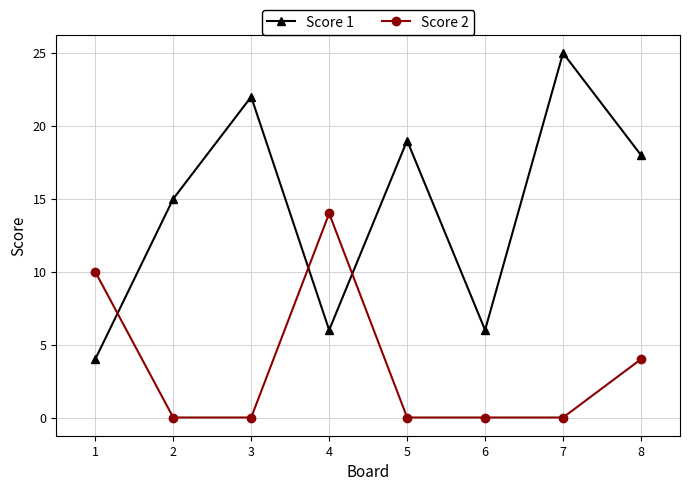

Is the value of Score 2 at 6 greater than the value of Score 1 at 3?

No